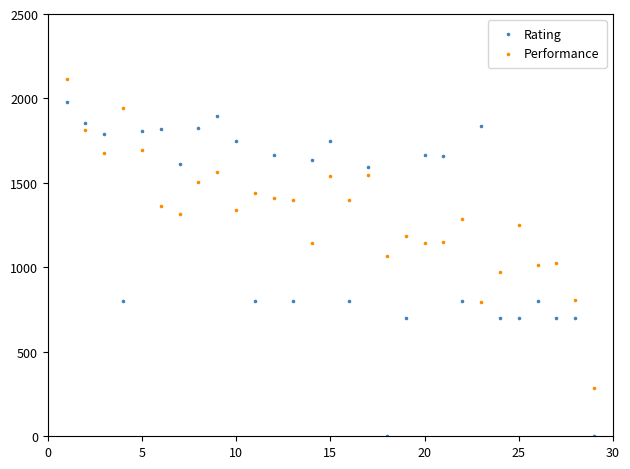

Across all data points, what is the range of Y values (max minus min)?

2118